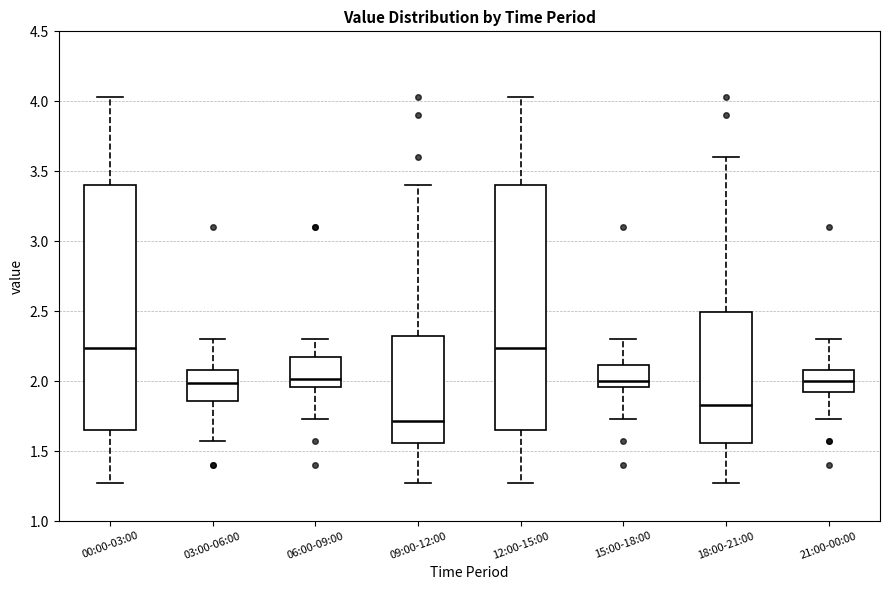

Reading left to right, read every box against the y-axis: the position of its median line, the range the box covers, and the ends of its whiskers. The values are not printed on the chart, so give them approximately, as read against the axis.

00:00-03:00: median 2.25, box 1.65 to 3.40, whiskers 1.25 to 4.05
03:00-06:00: median 2.00, box 1.85 to 2.10, whiskers 1.55 to 2.30
06:00-09:00: median 2.00, box 1.95 to 2.15, whiskers 1.75 to 2.30
09:00-12:00: median 1.70, box 1.55 to 2.35, whiskers 1.25 to 3.40
12:00-15:00: median 2.25, box 1.65 to 3.40, whiskers 1.25 to 4.05
15:00-18:00: median 2.00, box 1.95 to 2.10, whiskers 1.75 to 2.30
18:00-21:00: median 1.85, box 1.55 to 2.50, whiskers 1.25 to 3.60
21:00-00:00: median 2.00, box 1.90 to 2.10, whiskers 1.75 to 2.30